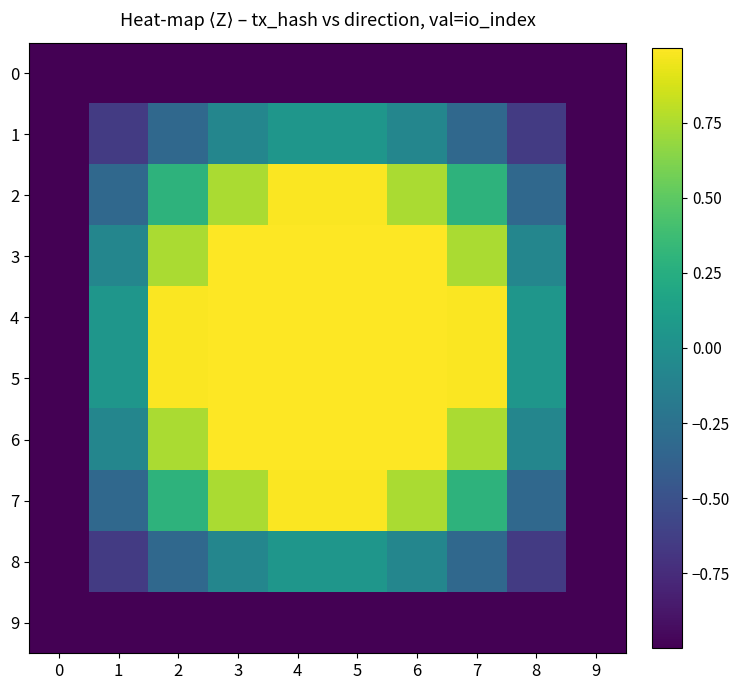

Between 1 and 5, which series saw the biggest shift?

2